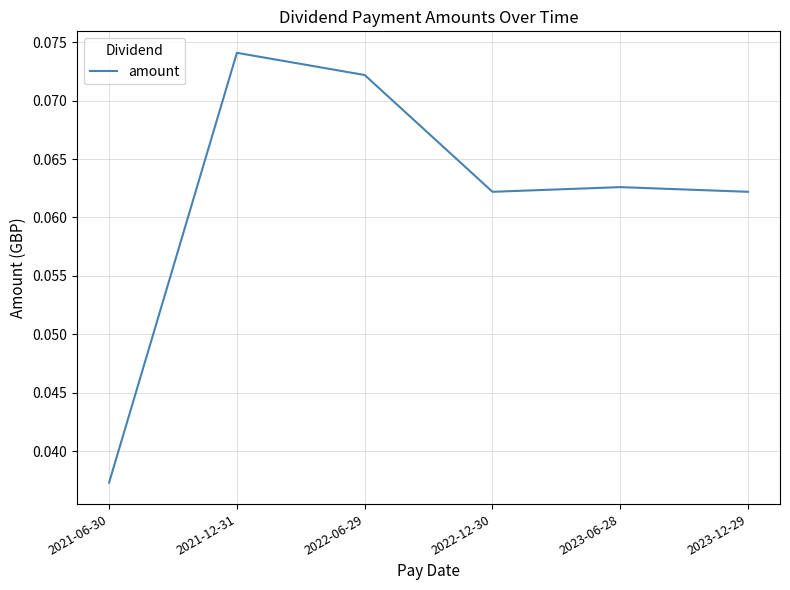

Where is the data nearest to the value 0?

2021-06-30